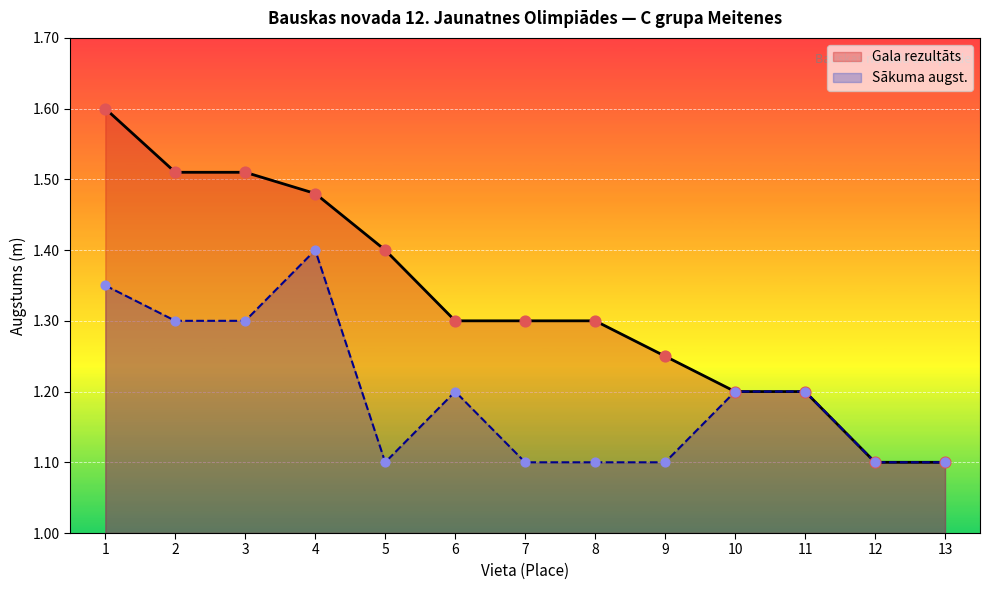

At how many categories does at least one series exceed 1?

13